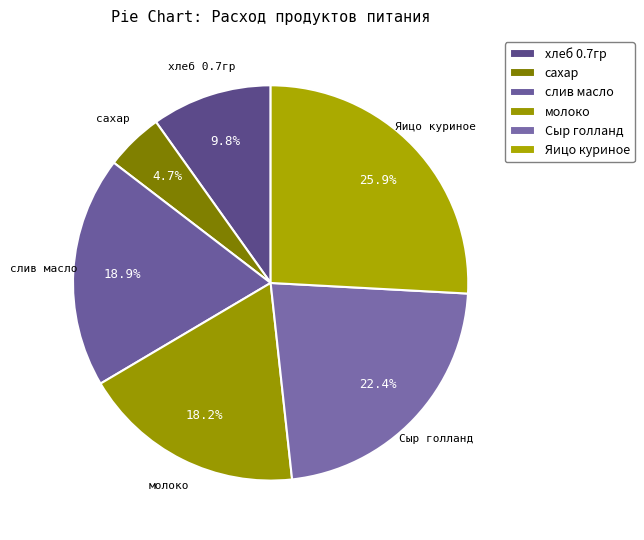

How many slices are in this pie chart?

6